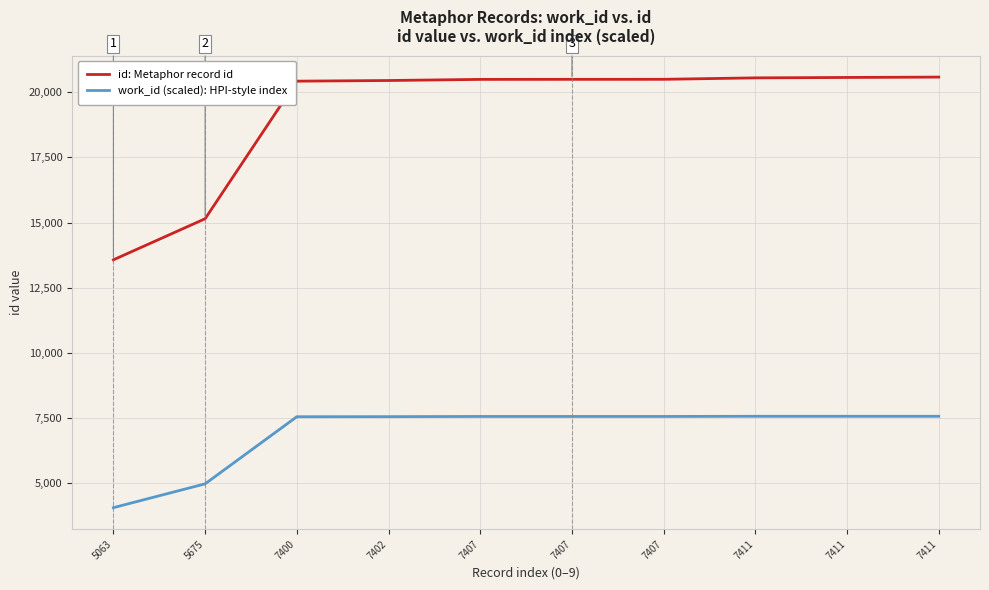

True or false: work_id (scaled): HPI-style index and id: Metaphor record id intersect in this chart.

False